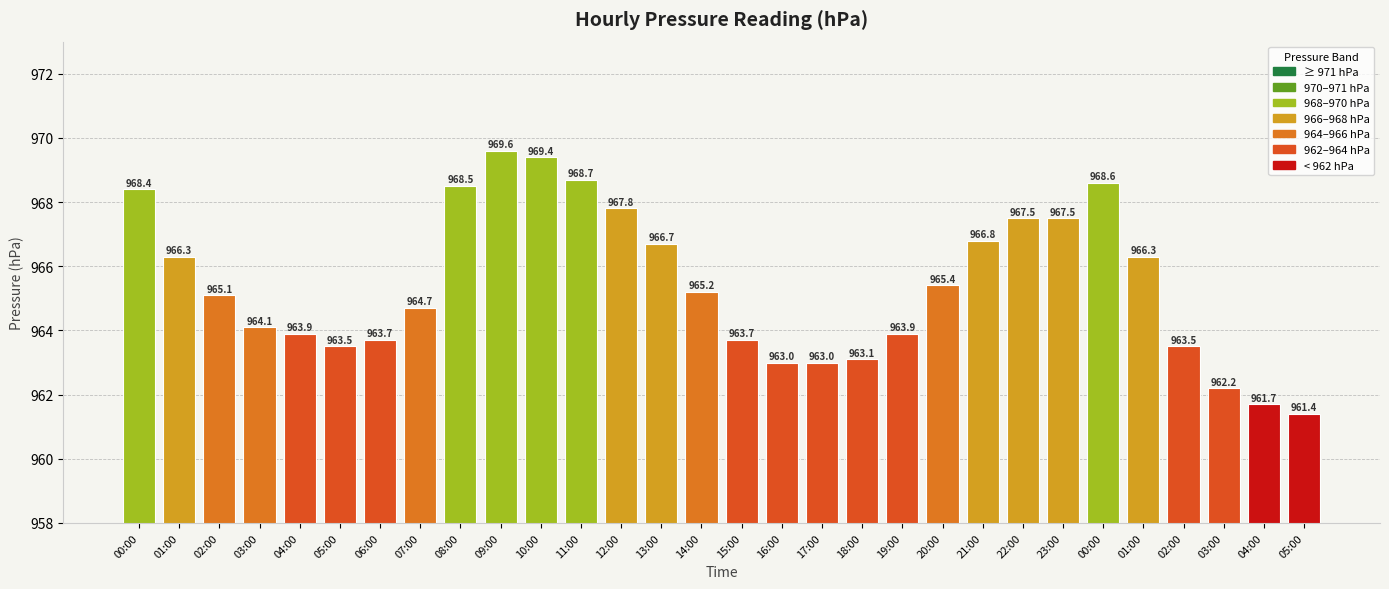

Reading right to left, list all the values displayed in this chart.

961.4	961.7	962.2	963.5	966.3	968.6	967.5	967.5	966.8	965.4	963.9	963.1	963.0	963.0	963.7	965.2	966.7	967.8	968.7	969.4	969.6	968.5	964.7	963.7	963.5	963.9	964.1	965.1	966.3	968.4